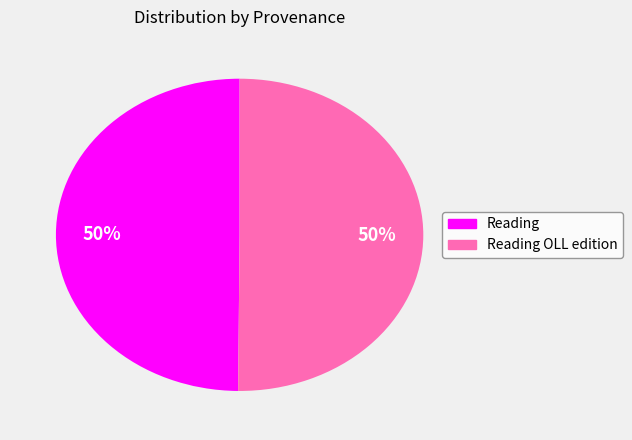

Count the number of slices in the pie.

2